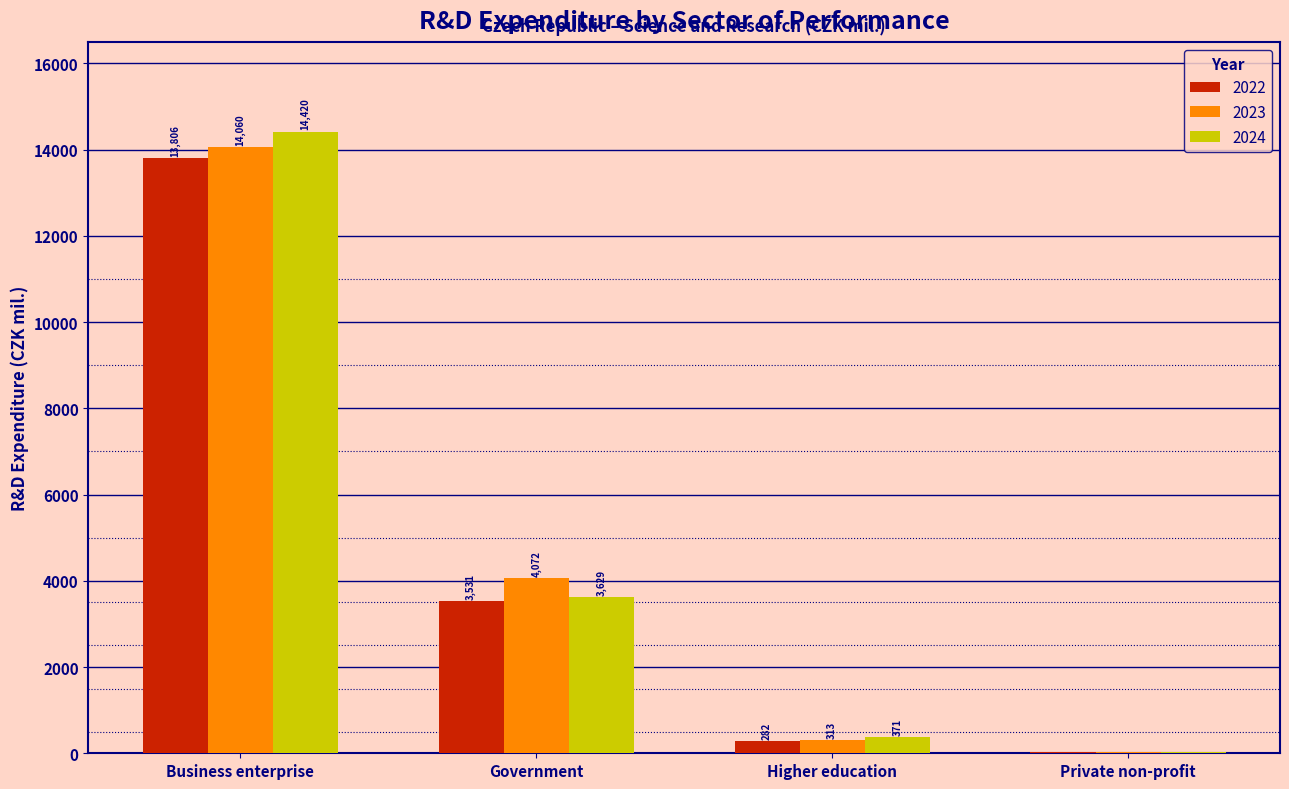

At which category is the sum across all series the highest?

Business enterprise